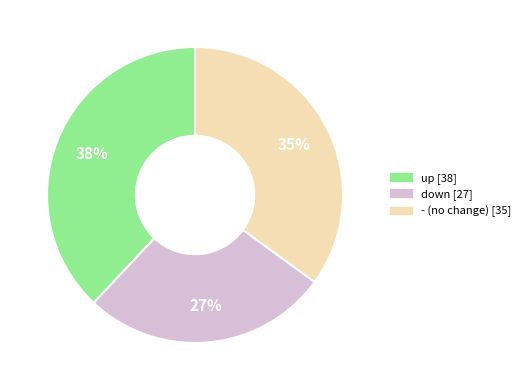

How many segments does this pie chart have?

3